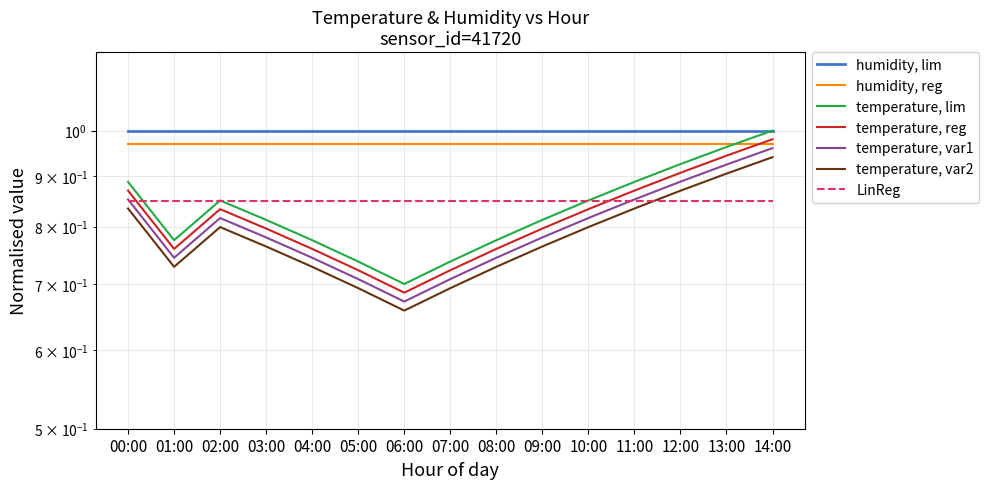

What is the value of the 14th point from the left?

1.0